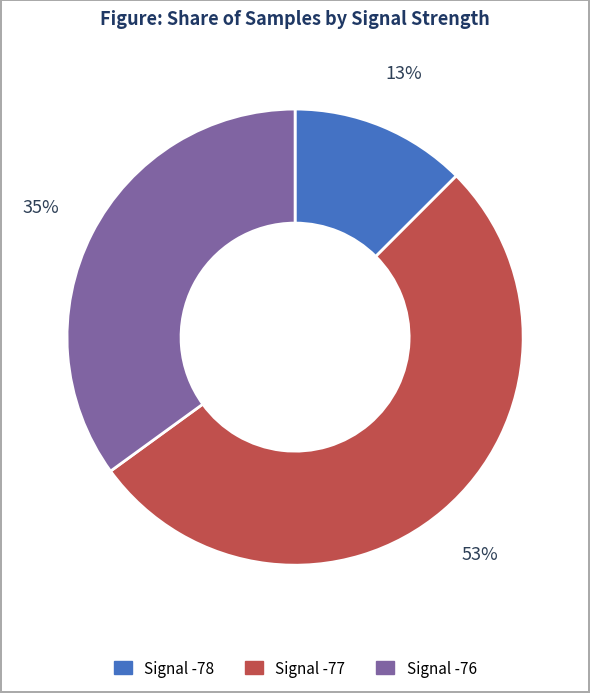

Which category has the biggest portion of the pie?

Signal -77